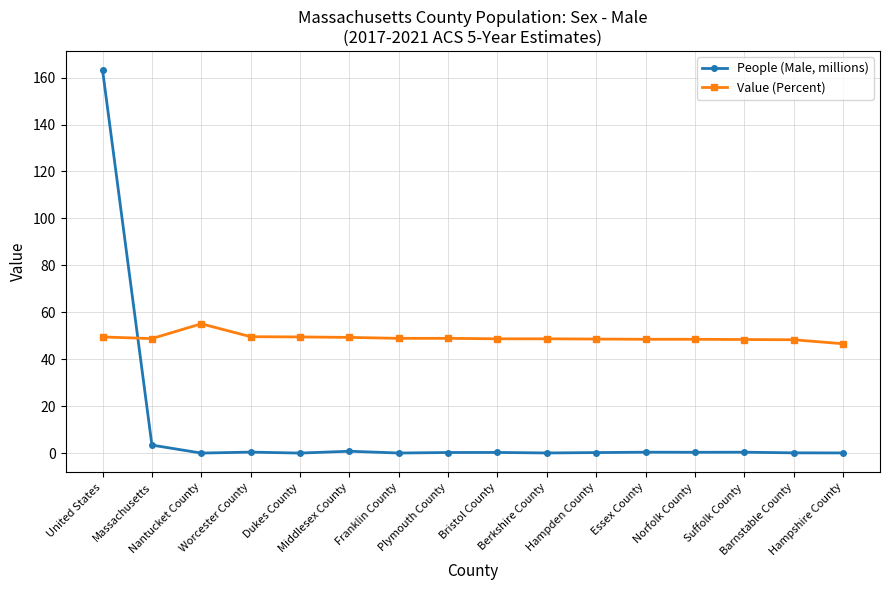

What is the minimum value for Value (Percent)?

46.6